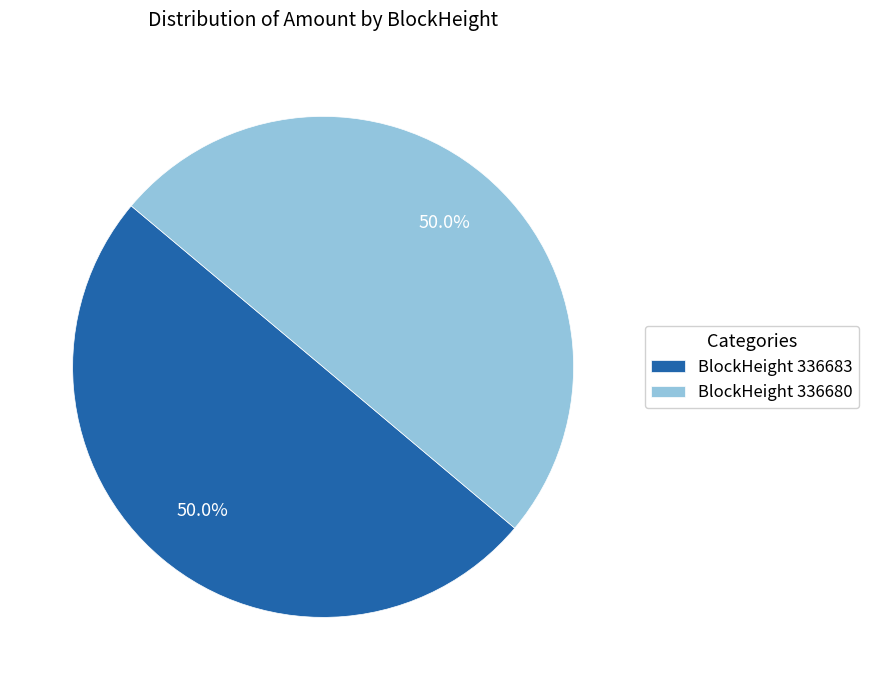

Approximately how many times larger is the value at BlockHeight 336680 compared to BlockHeight 336683?

1.0